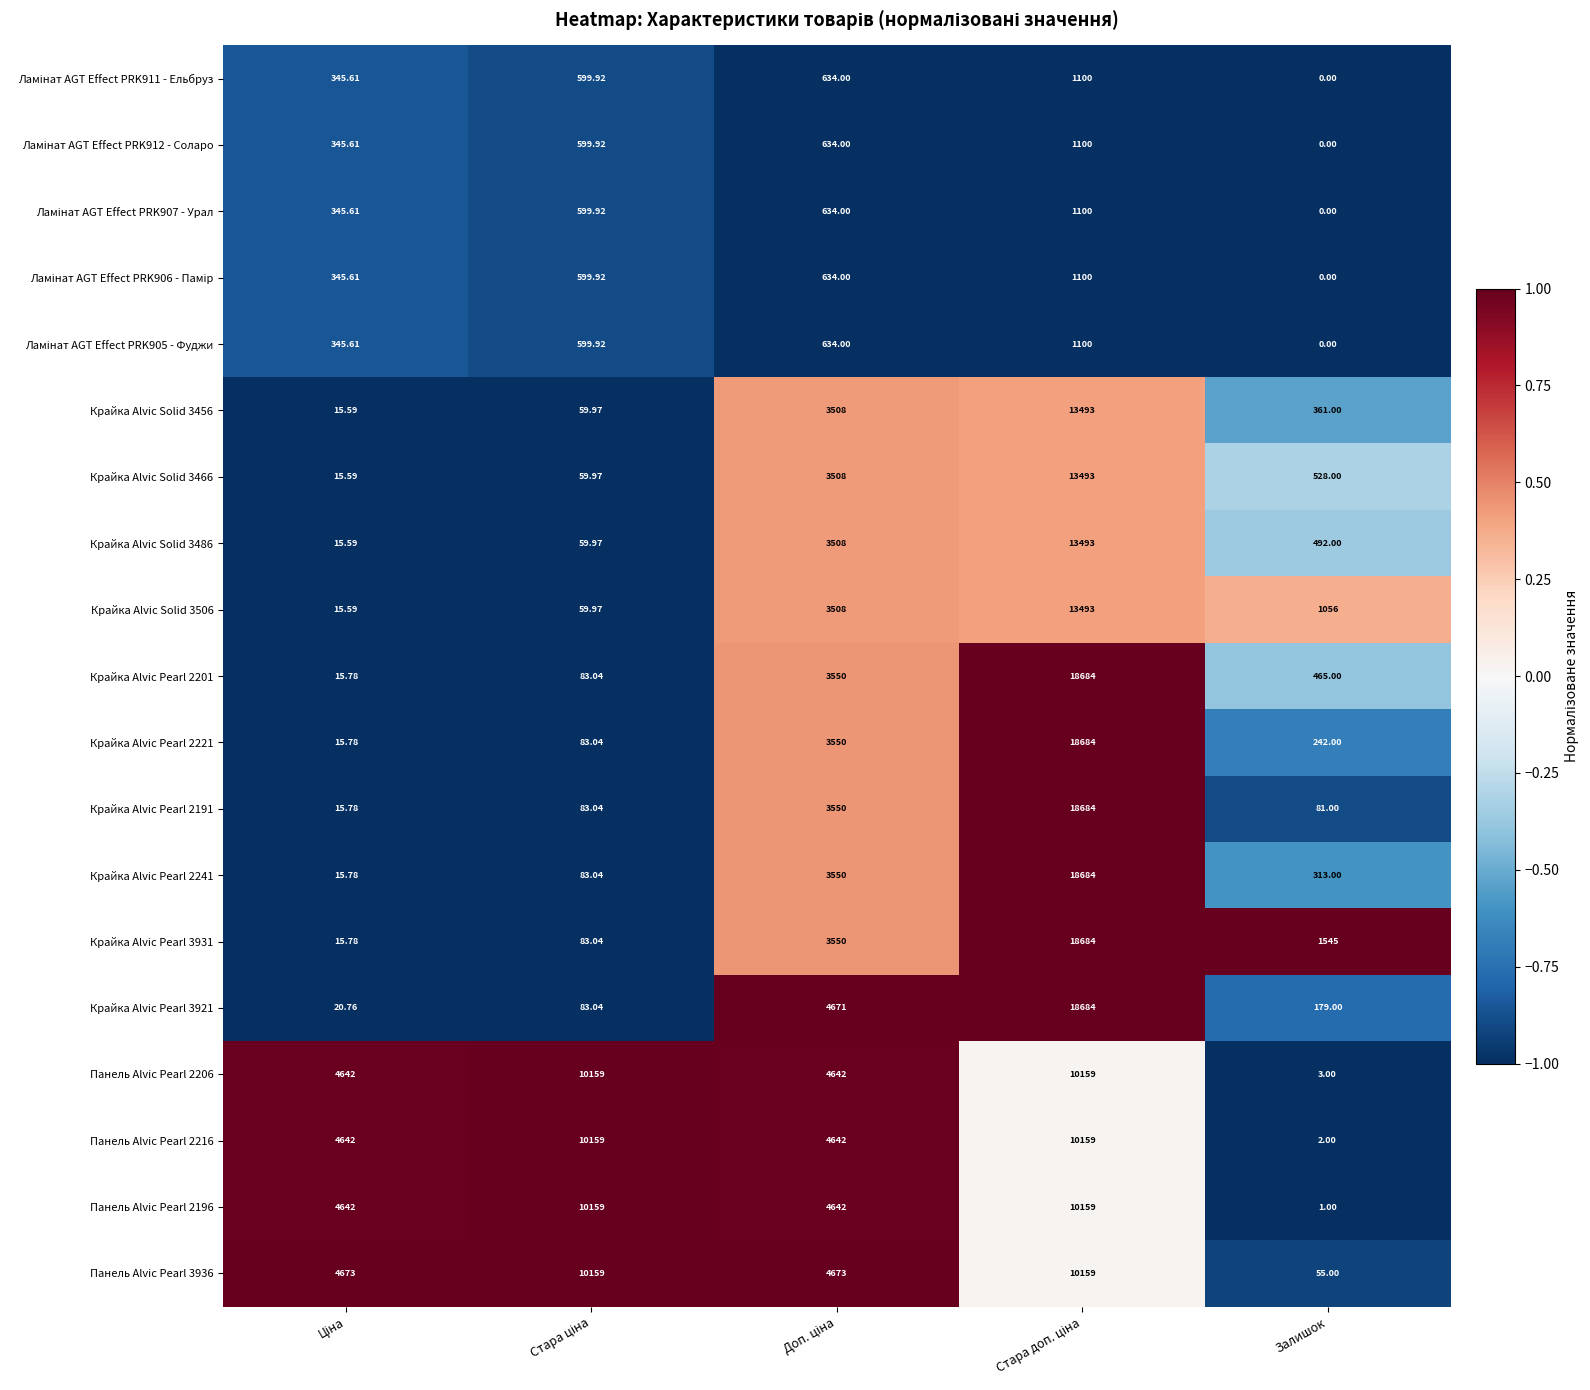

Which category has the lowest value across all series?

Залишок